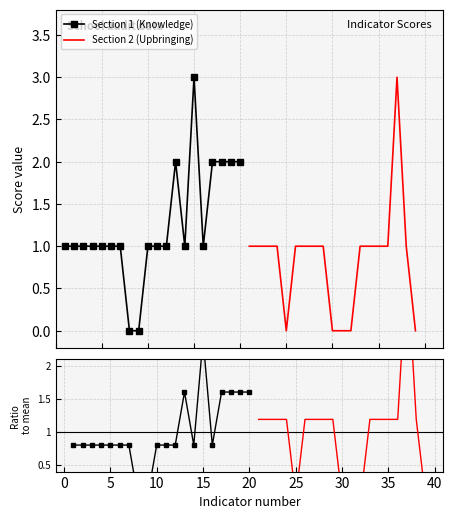

The value at 11 is 1. True or false?

True